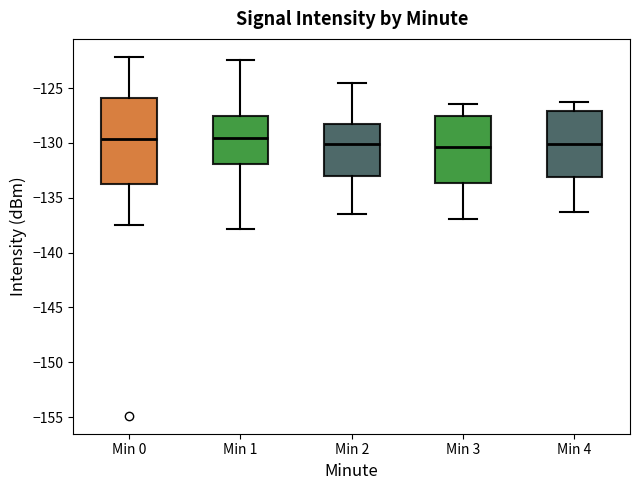

Where does the median line of the box for Min 1 sit on the y-axis? The values are not printed on the chart, so give them approximately, as read against the axis.

-129.5